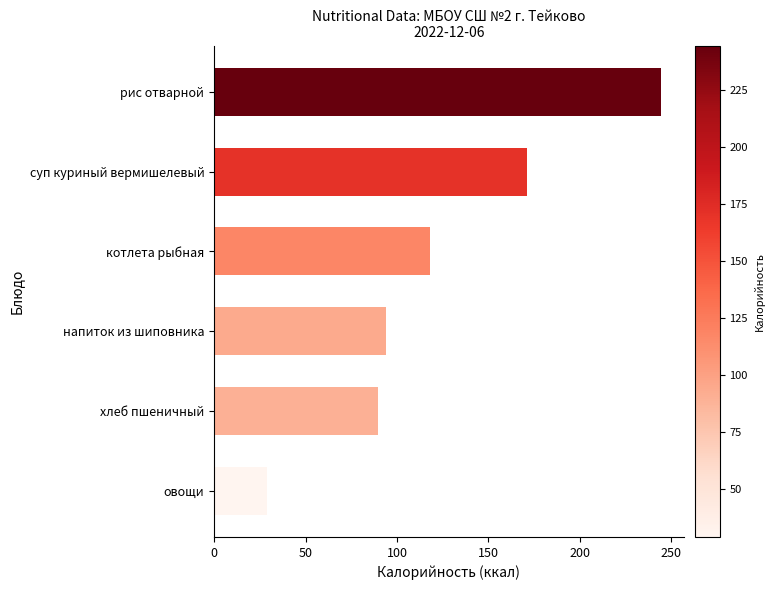

How many data points does each series have?

6